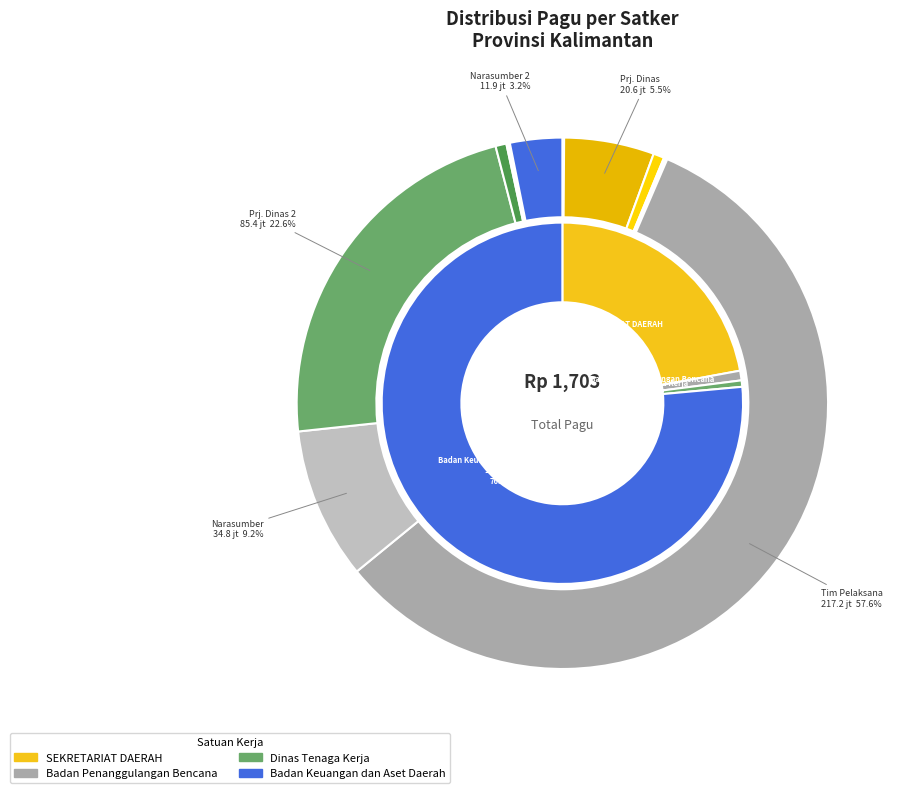

Combined, what portion of the pie is Honorarium Rohaniwan (3) and Belanja Perjalanan Dinas Biasa?

5.6%